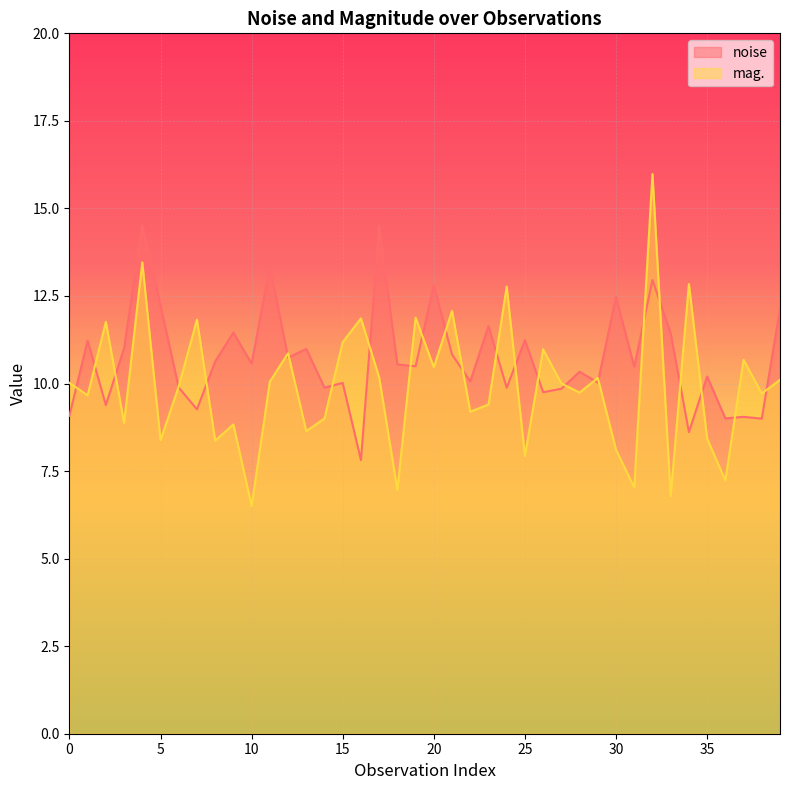

What is the label of the 22nd point from the right?

18